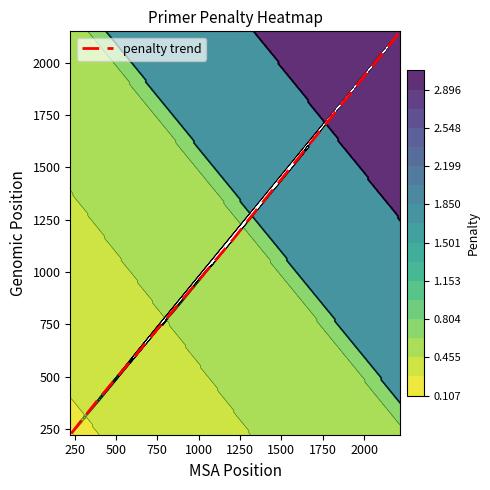

What is the difference between the maximum and second lowest values?

1905